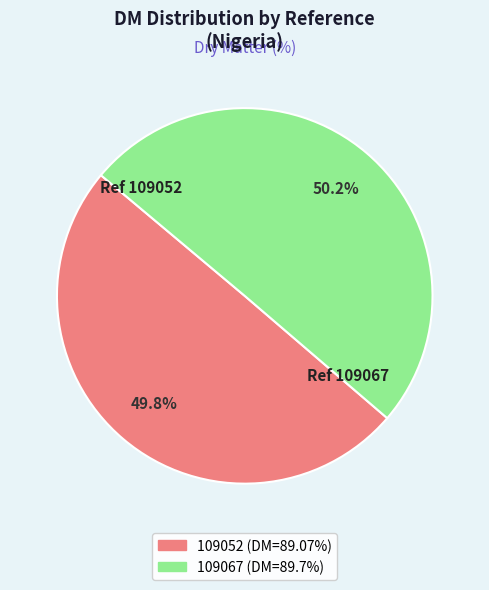

What portion of the pie excludes 109052?

50.2%